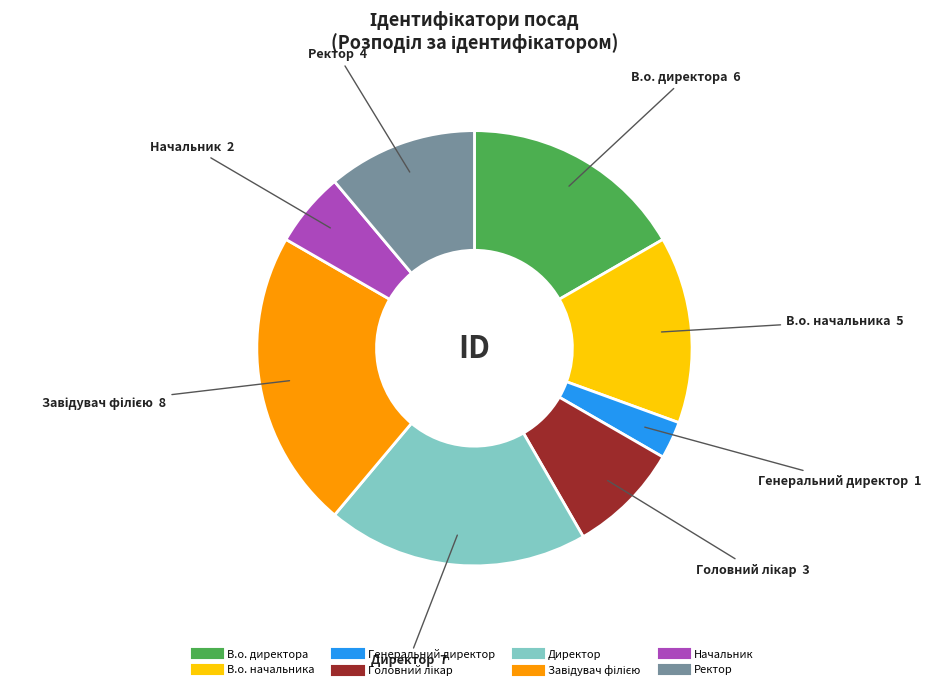

Is it true that Начальник is 6% of the pie?

True